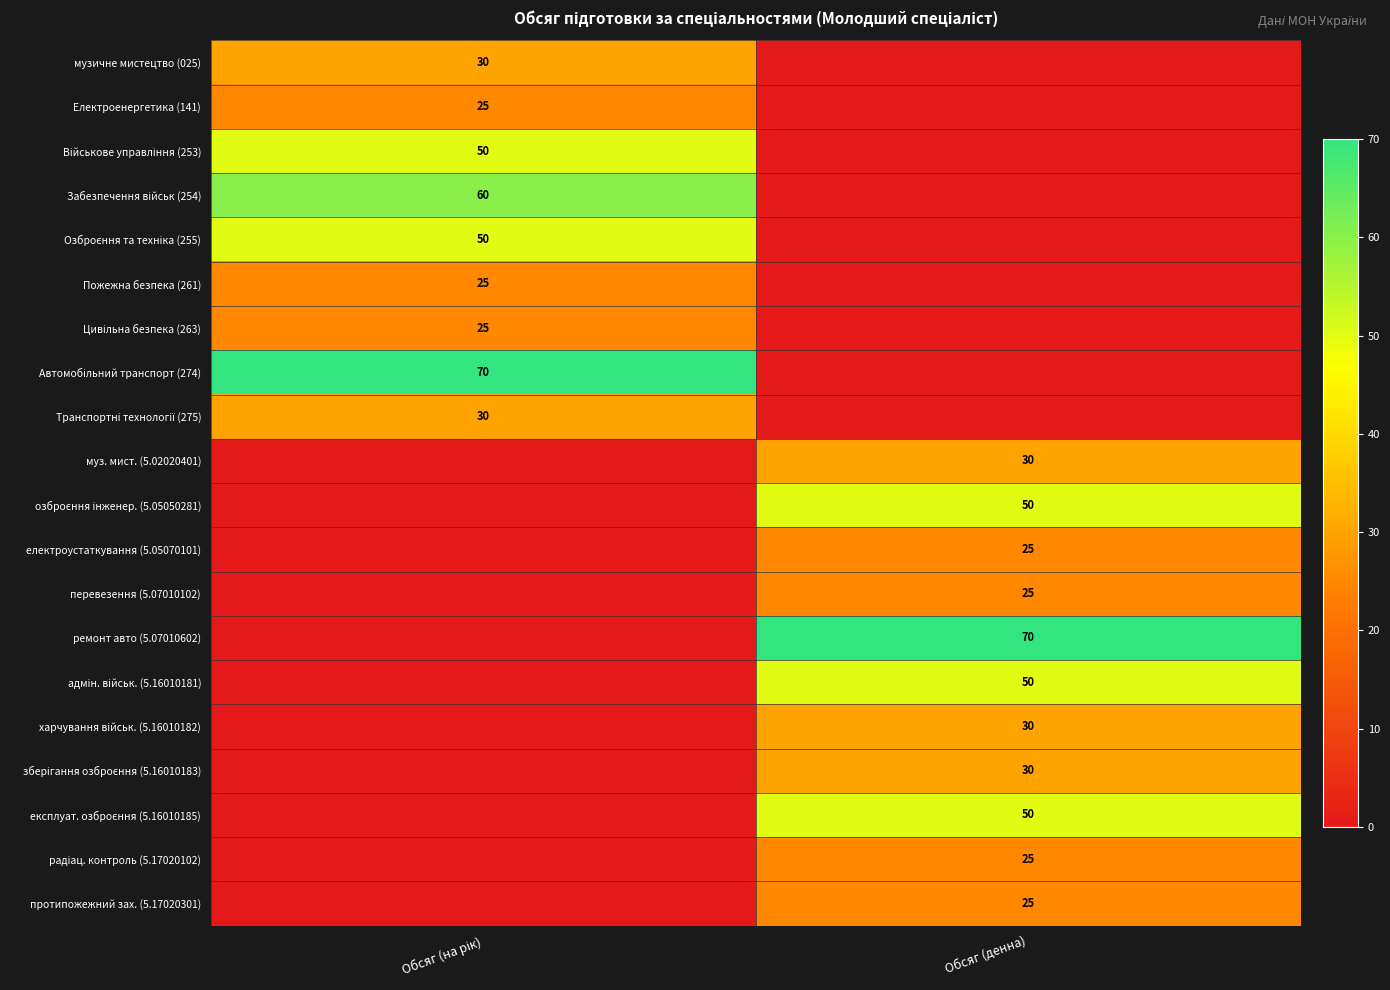

How many ремонт авто (5.07010602) values are between 0 and 70?

2